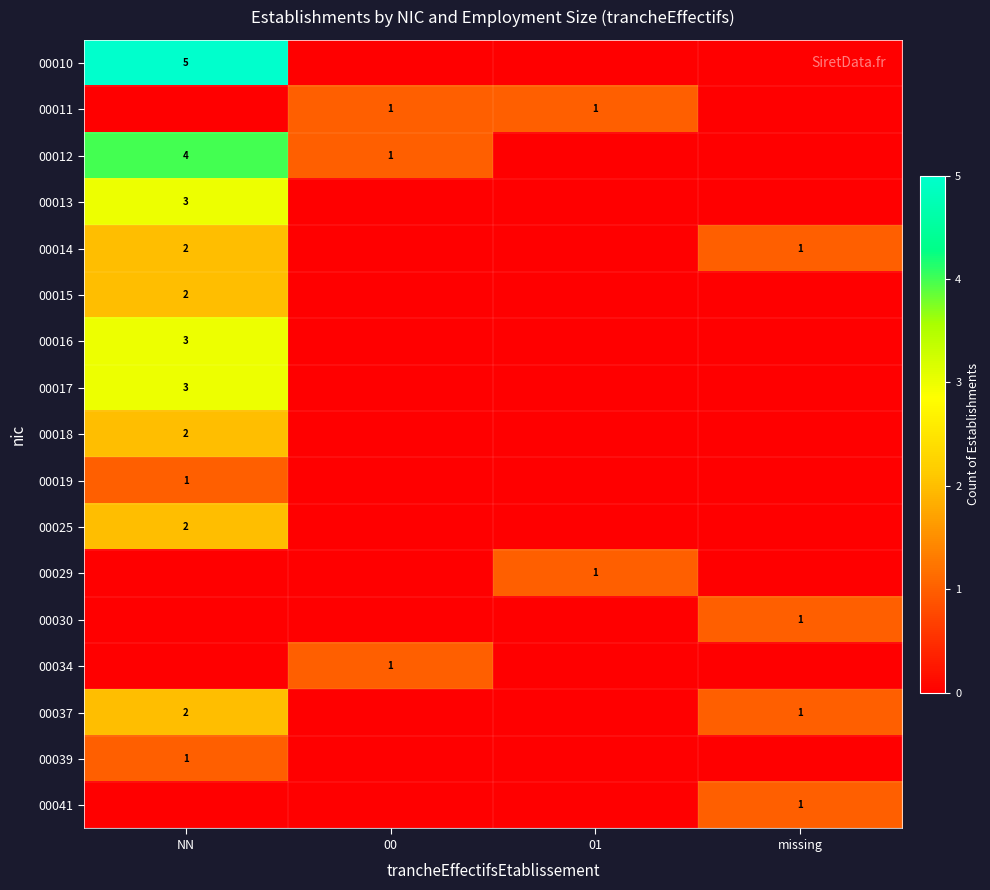

Is it true that 00013 equals 4 at NN?

False